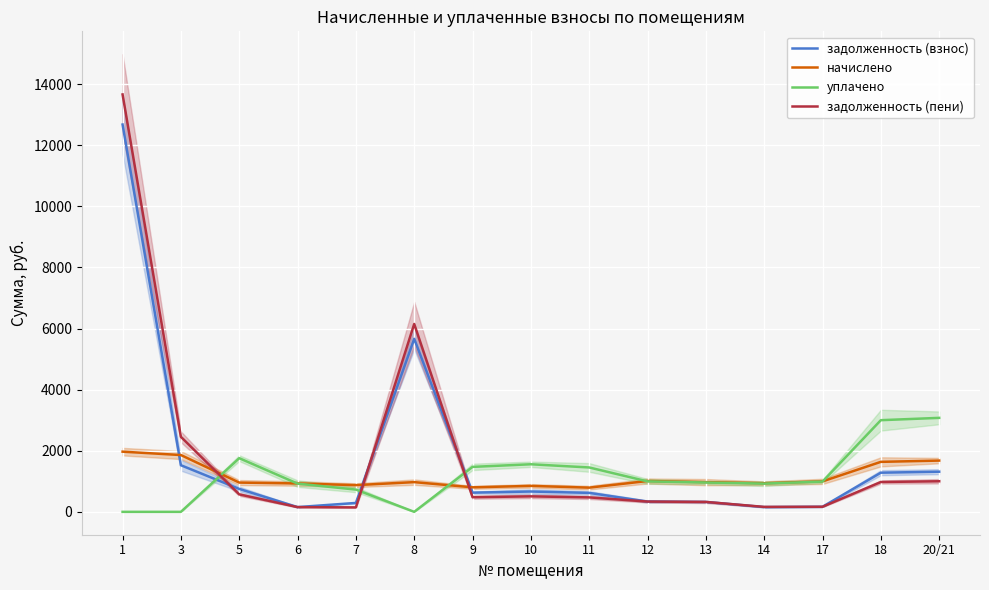

Is it true that задолженность (взнос) equals 291.4 at 7?

True